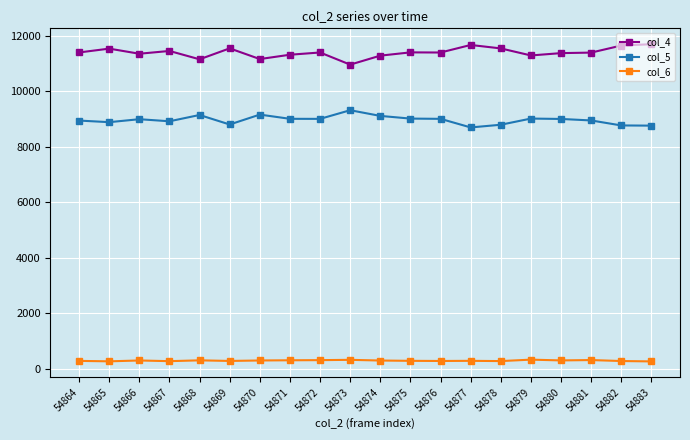

In col_6, how many points are higher than both neighbors (excluding endpoints)?

6